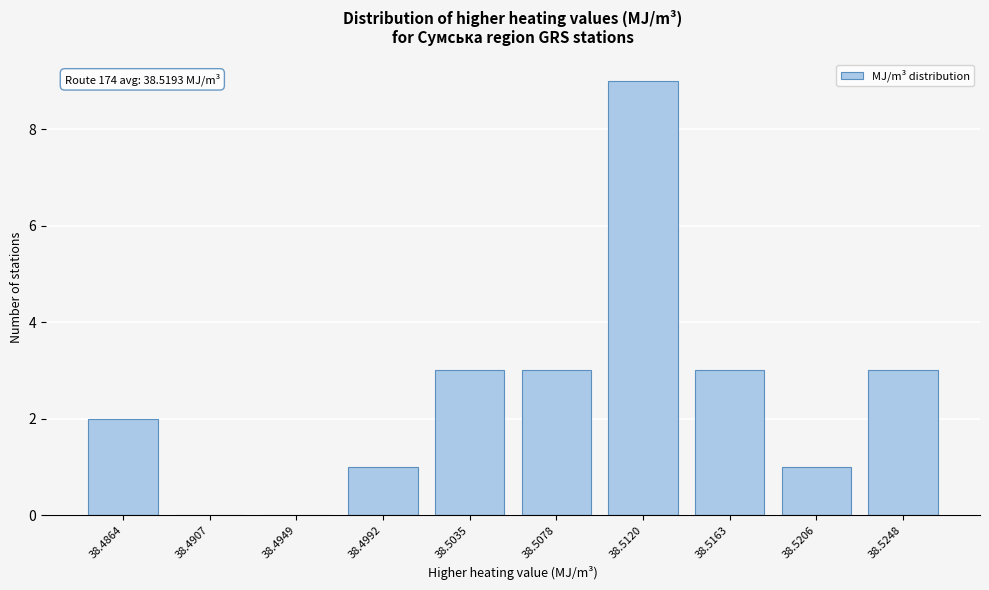

Reading left to right, list all the values displayed in this chart.

38.4864=2	38.4907=0	38.4949=0	38.4992=1	38.5035=3	38.5078=3	38.5120=9	38.5163=3	38.5206=1	38.5248=3